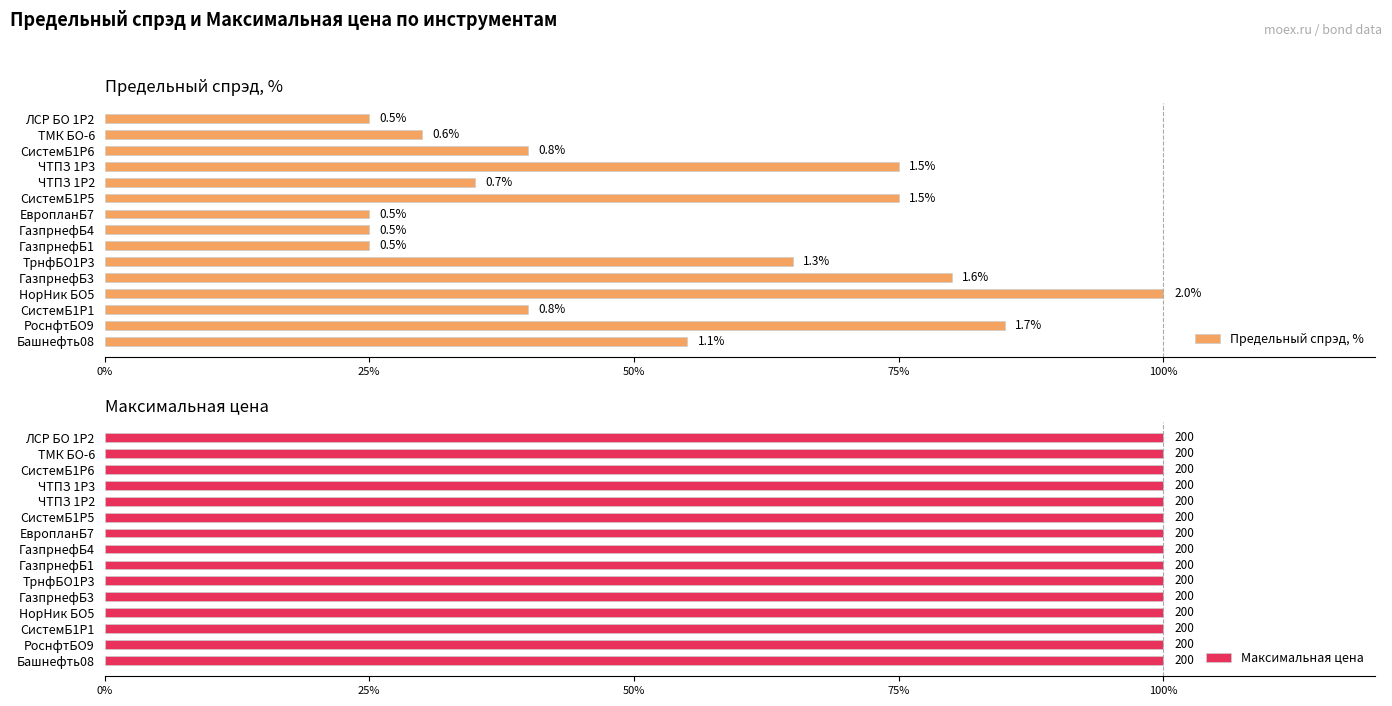

Does the chart contain stacked bars?

No